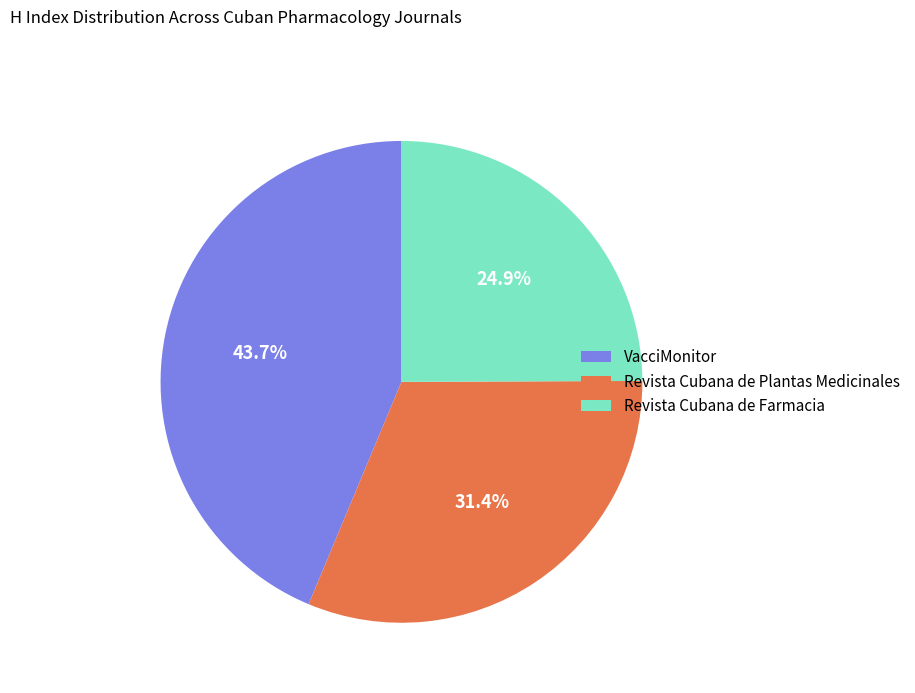

What portion of the pie excludes Revista Cubana de Plantas Medicinales?

68.6%